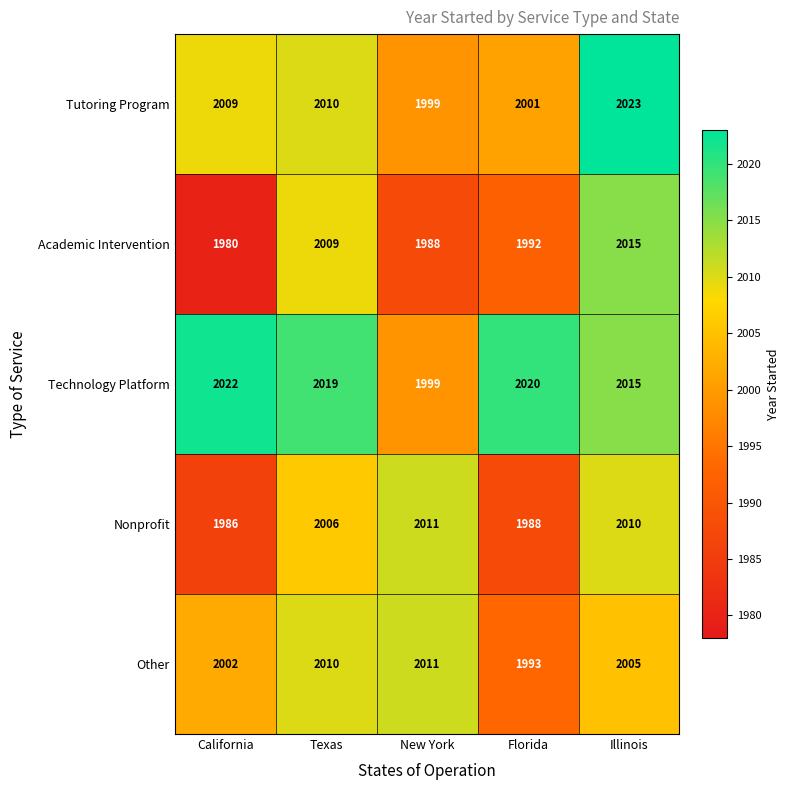

How many distinct data groups are displayed?

5